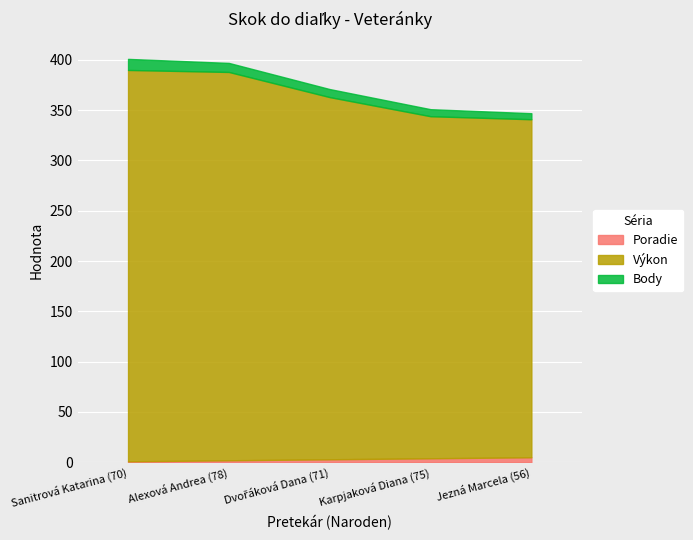

True or false: Body has a value of 6 at Jezná Marcela (56).

True